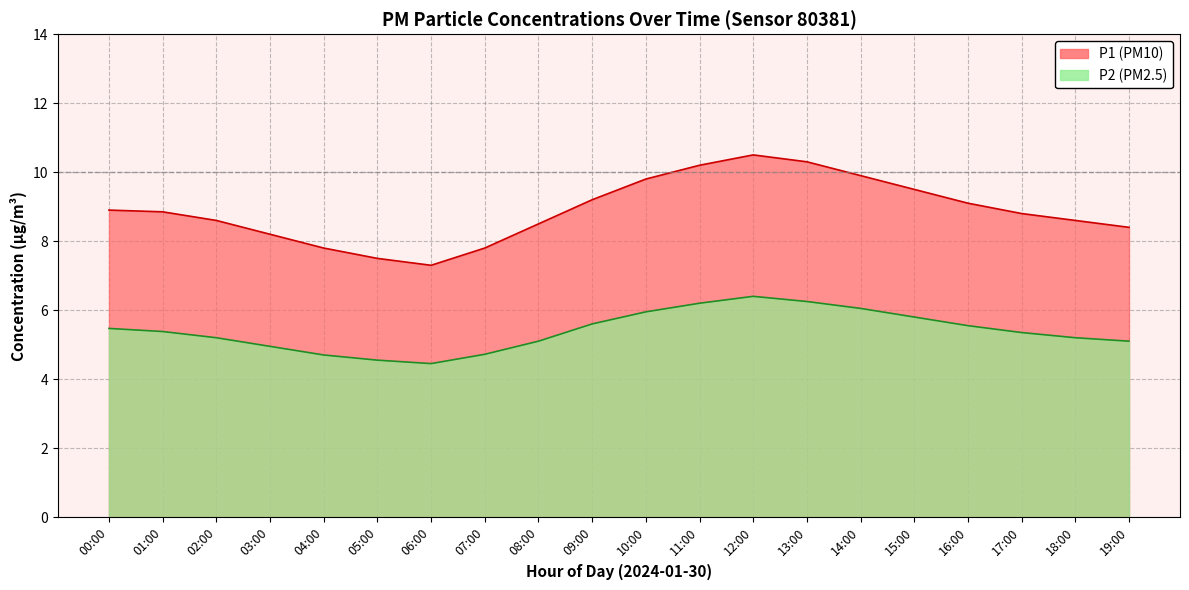

What are all the series names shown in the legend?

P1, P2